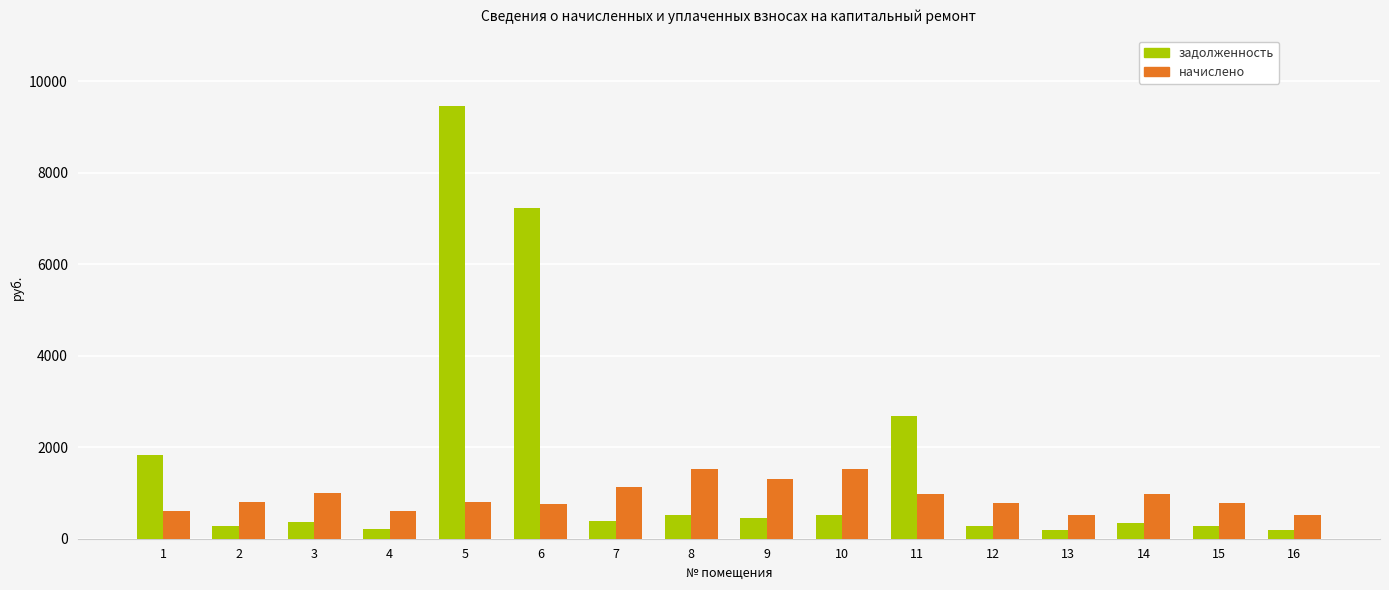

Rank the series by their maximum value, from lowest to highest.

начислено, задолженность